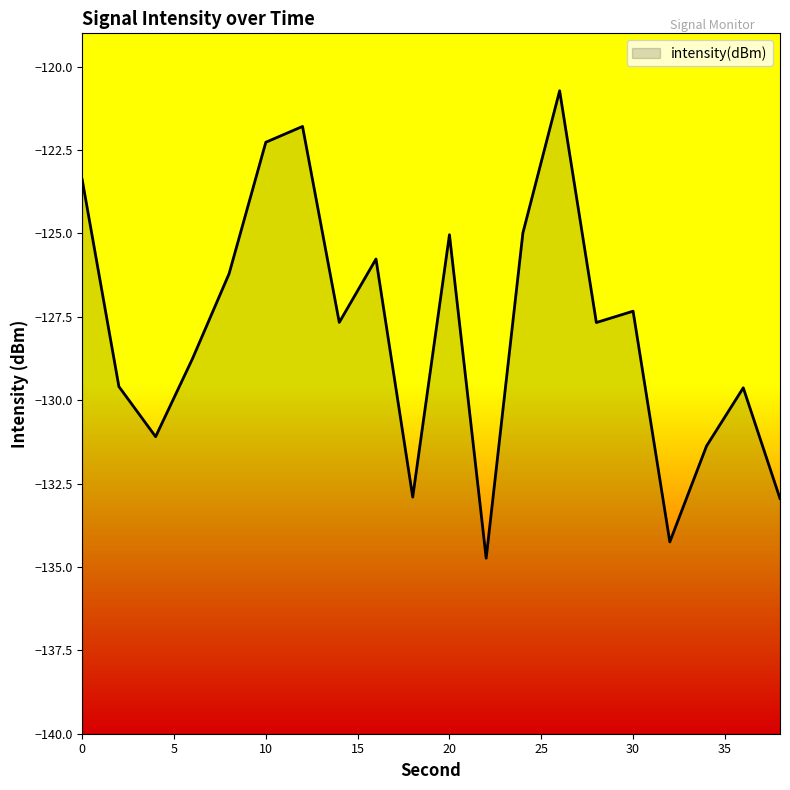

Which has a higher value, 6 or 34?

6